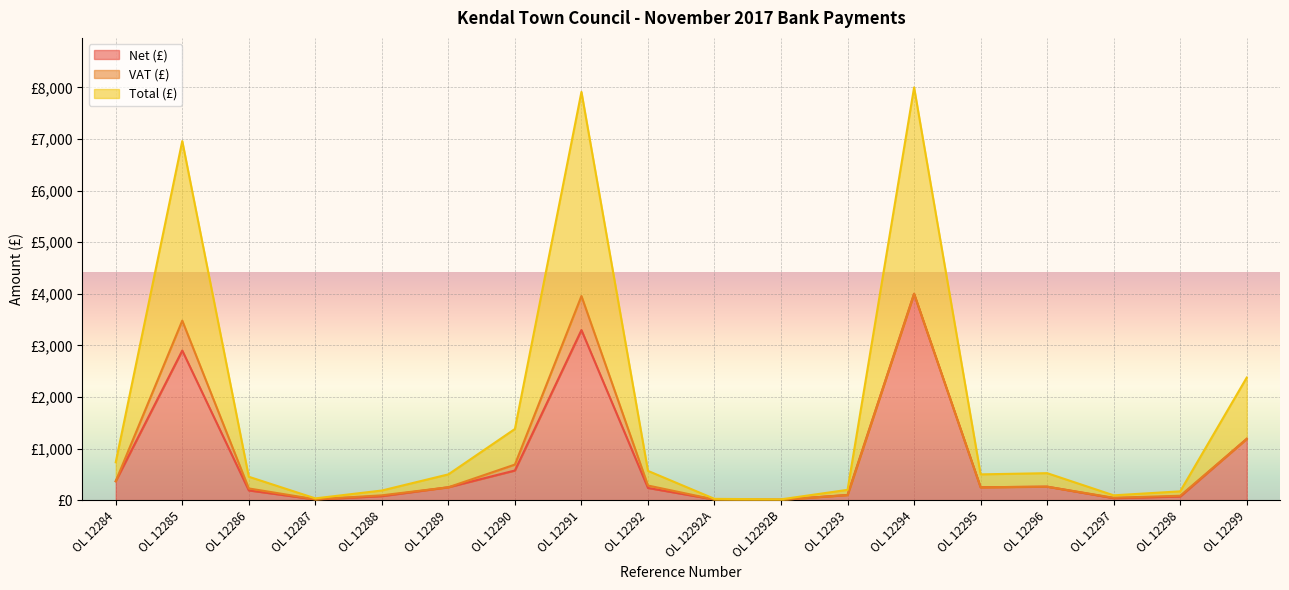

What is the label of the 15th point from the left?

OL 12296